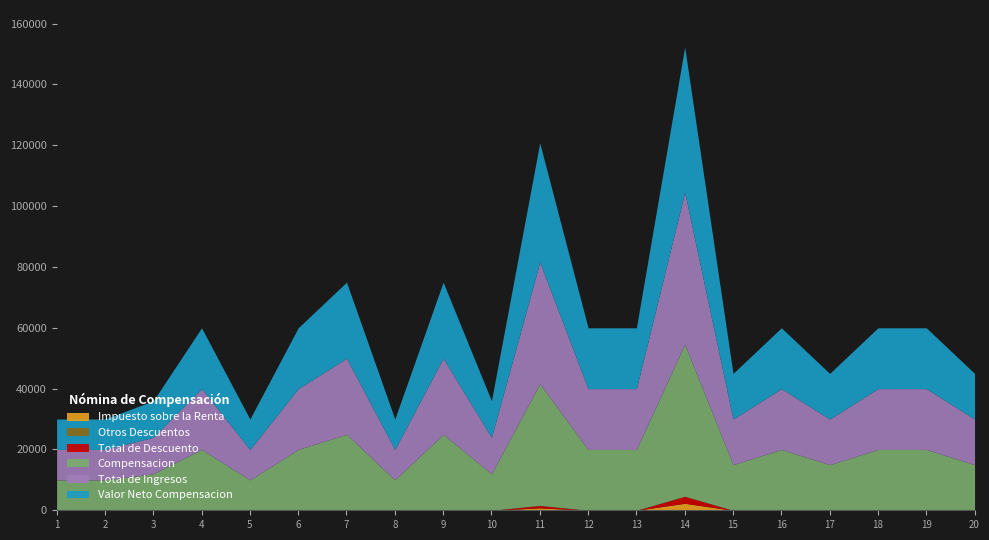

At how many categories does at least one series exceed 14758?

14